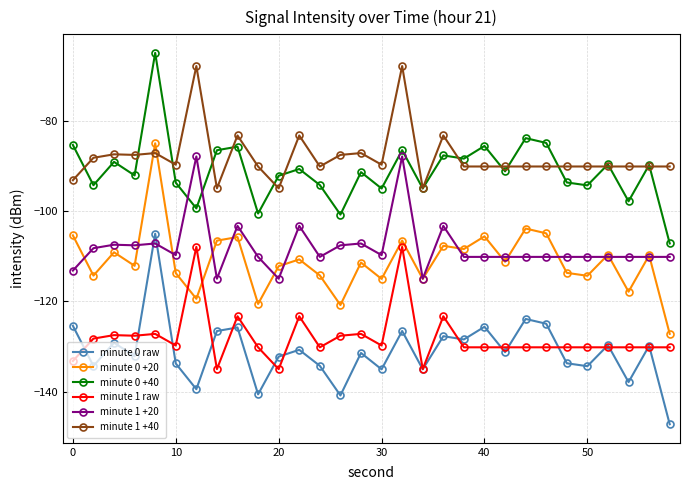

What is the value of the minute 1 +20 point at the 2nd from the left?

-108.2